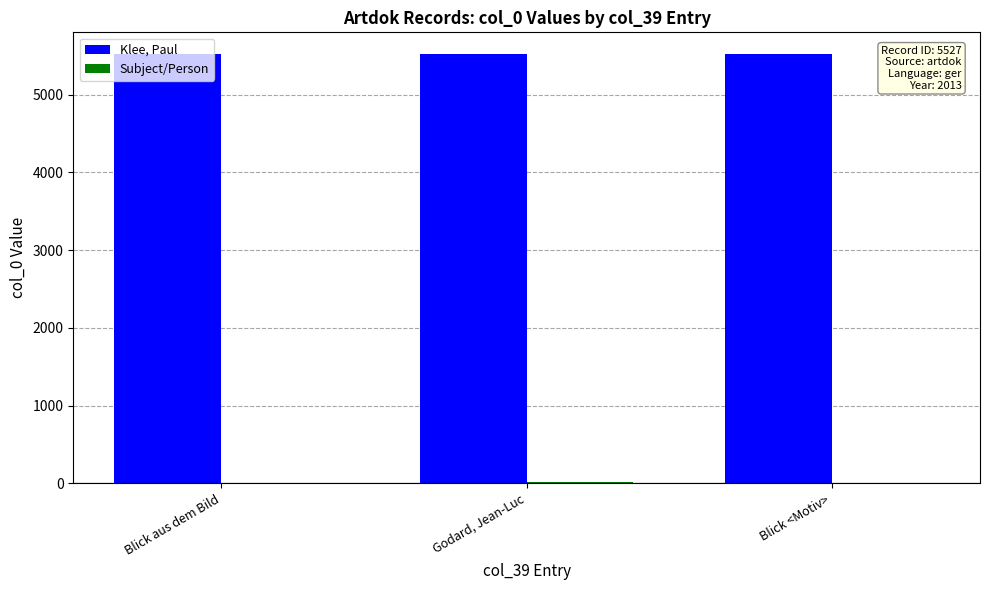

How many categories are shown in the chart?

3